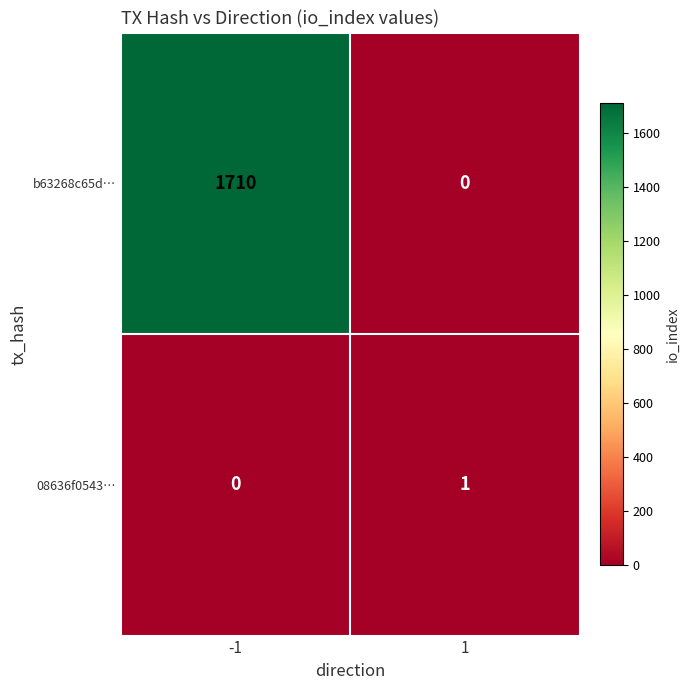

What is the maximum value shown in the chart?

1710